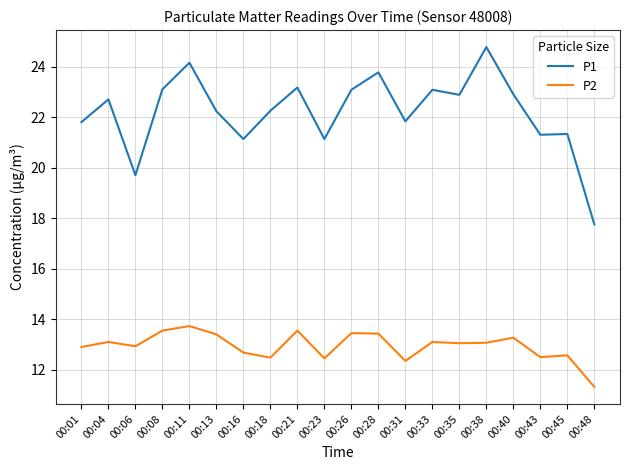

Which label corresponds to the largest value in the chart?

00:38